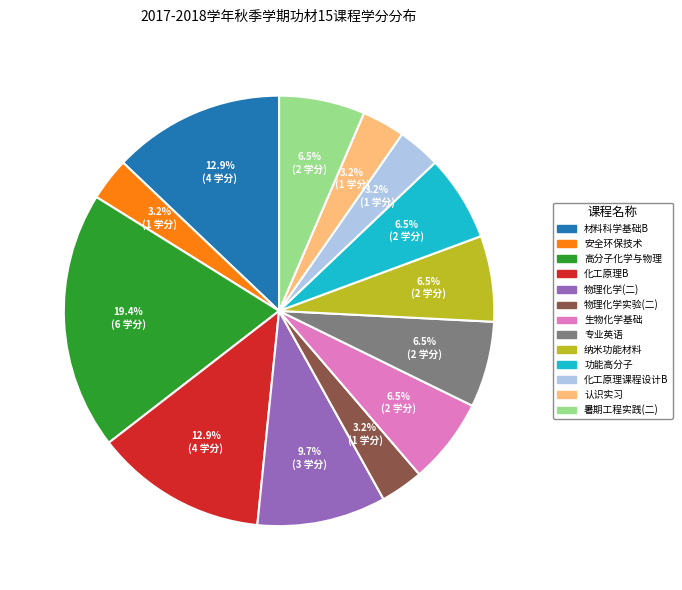

Which slice is the largest?

高分子化学与物理